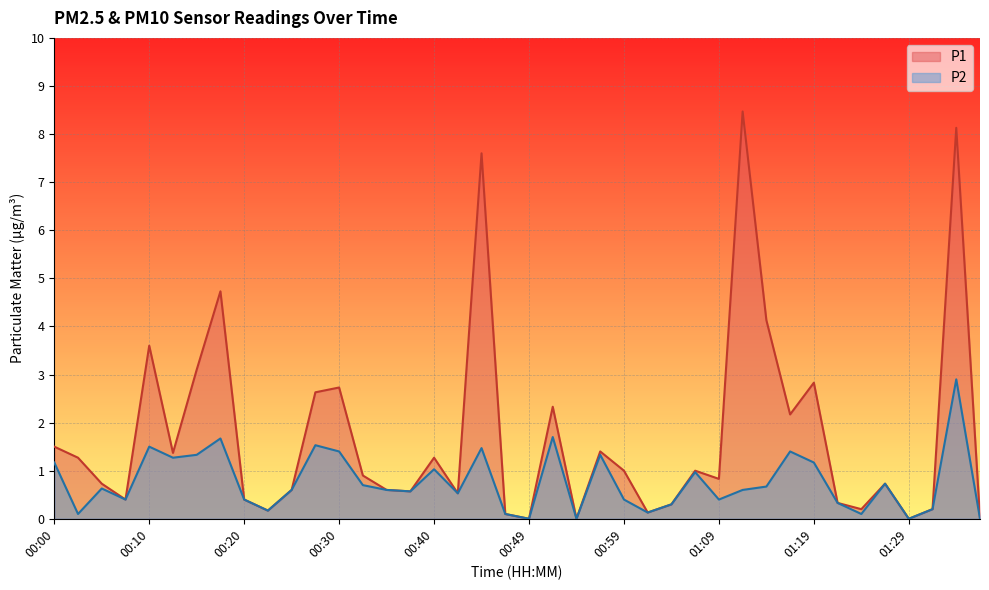

Is it true that P2 equals 0.0 at 01:36?

True